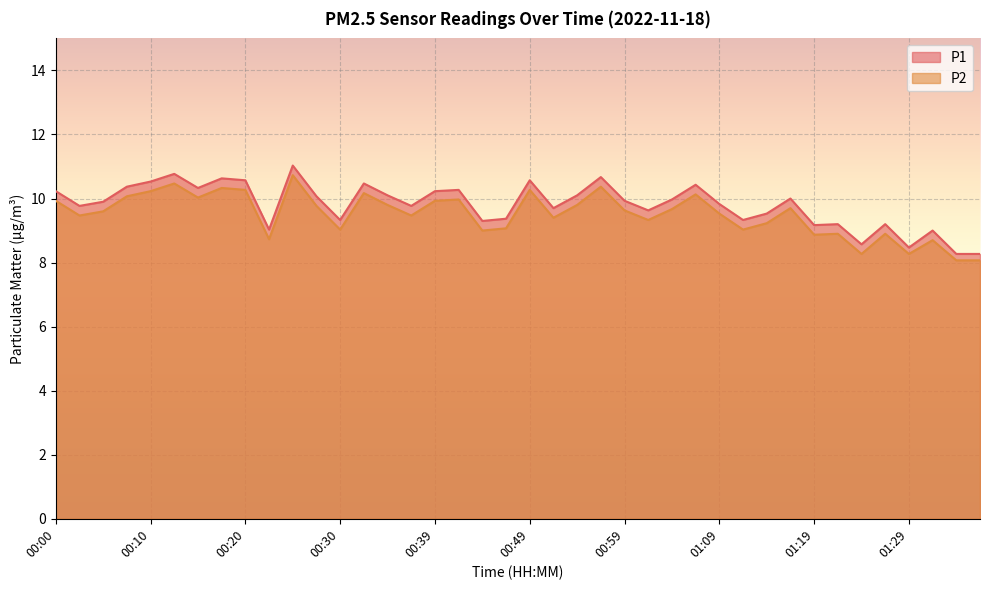

True or false: P1 and P2 cross at least once.

False